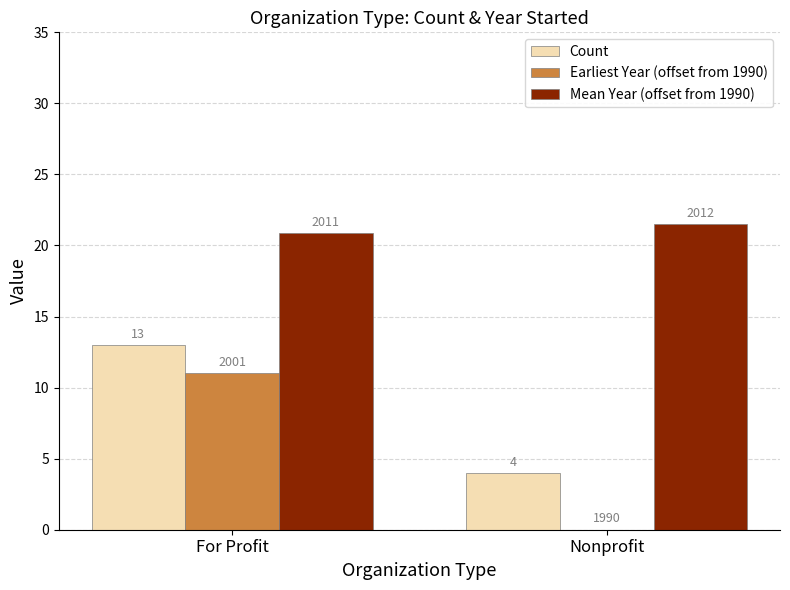

Which series changed the most between For Profit and Nonprofit?

Earliest Year (offset from 1990)